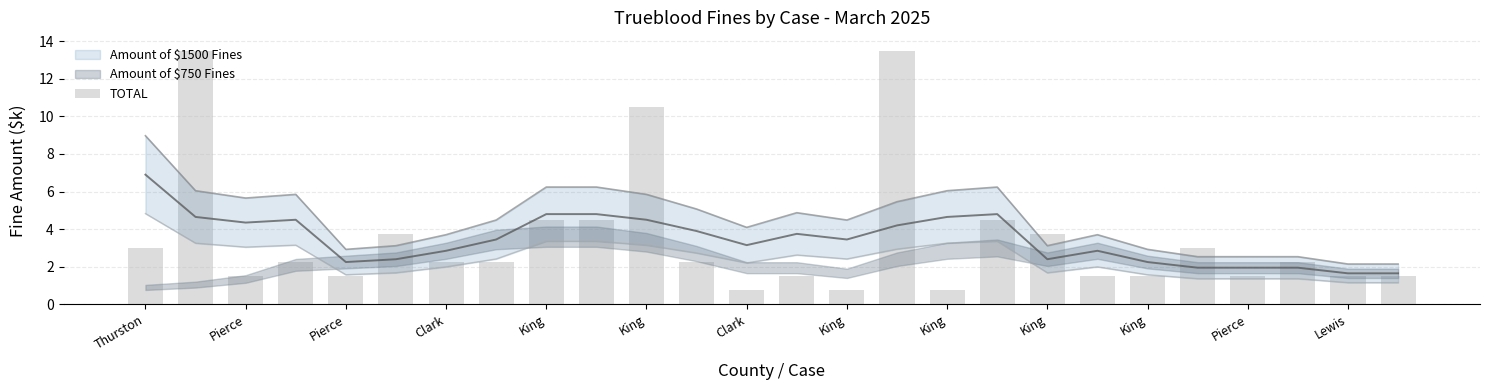

Is it true that the value at King is 2.2?

True